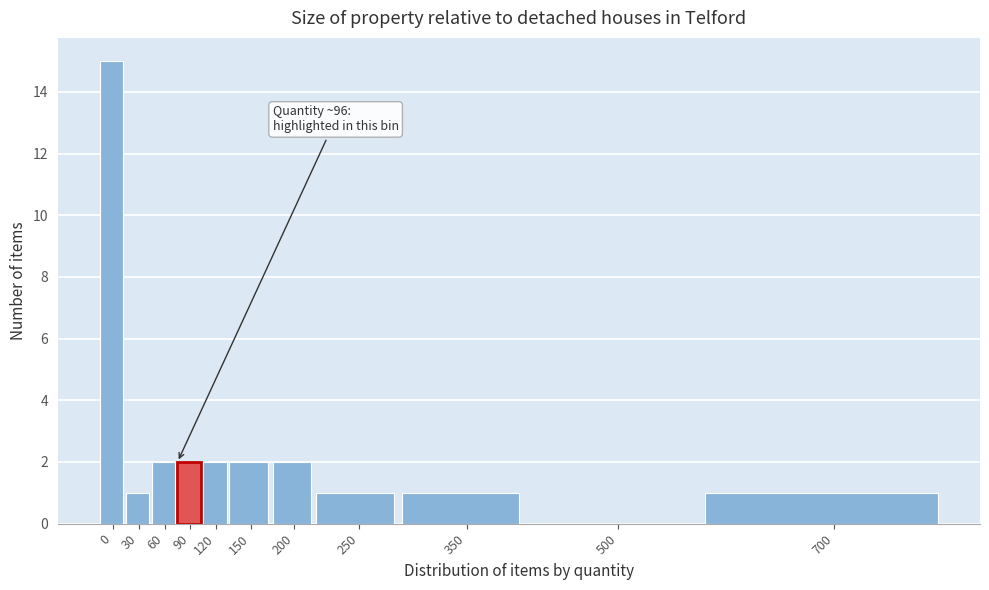

Reading left to right, transcribe all the data shown in this chart.

0=15	30=1	60=2	90=2	120=2	150=2	200=2	250=1	350=1	500=0	700=1